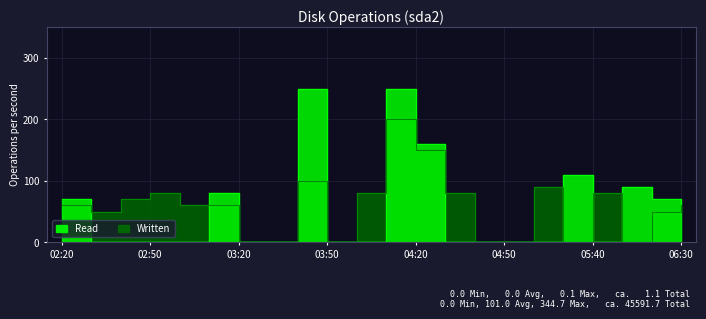

Rank the series by their average value, from highest to lowest.

Written, Read